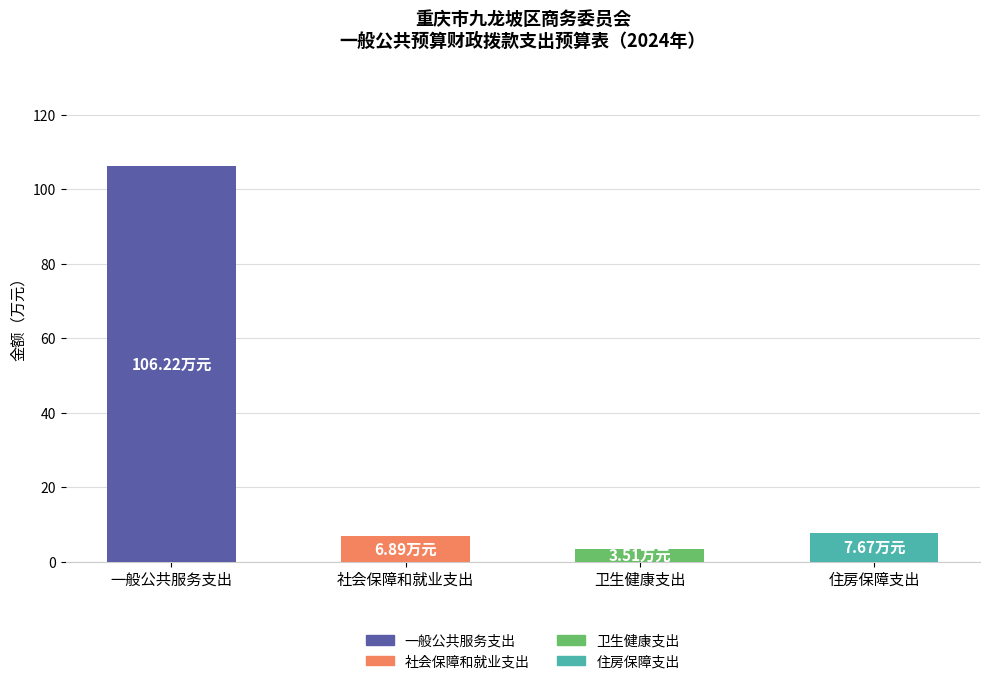

How many distinct data groups are displayed?

1